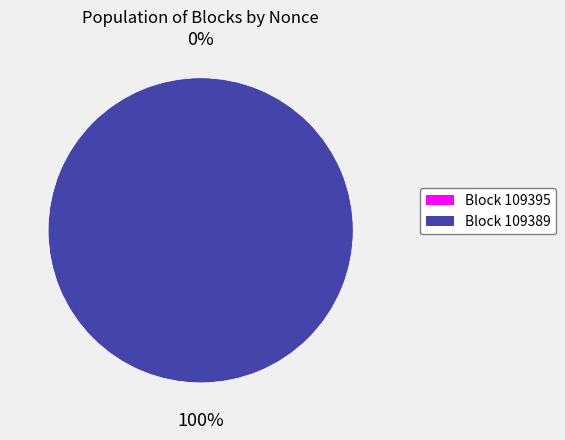

What is the majority slice?

109389